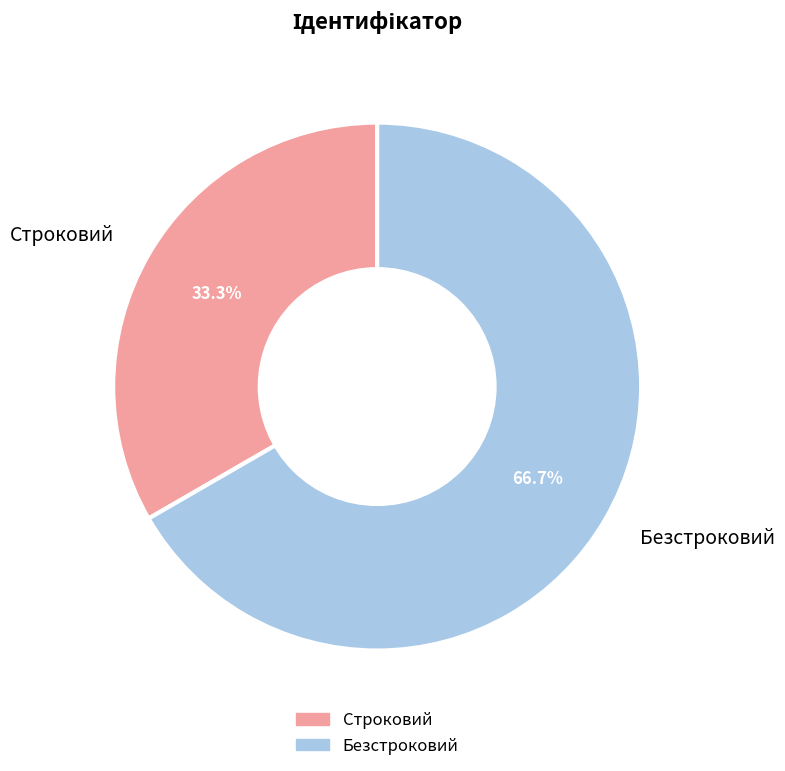

Rank the categories by value from highest to lowest.

Безстроковий, Строковий